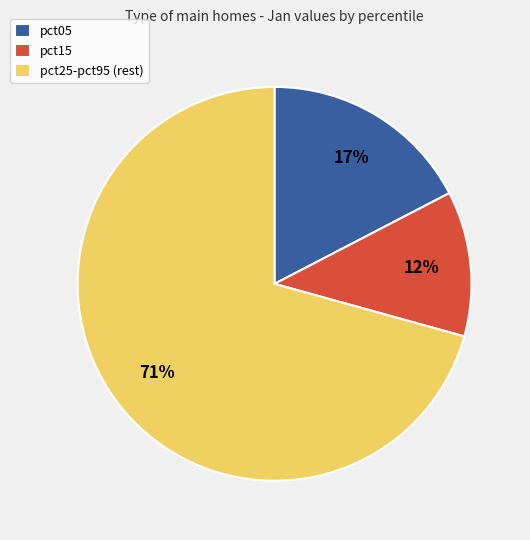

Is the sum of pct05 and pct25-pct95 (rest) greater than half?

Yes